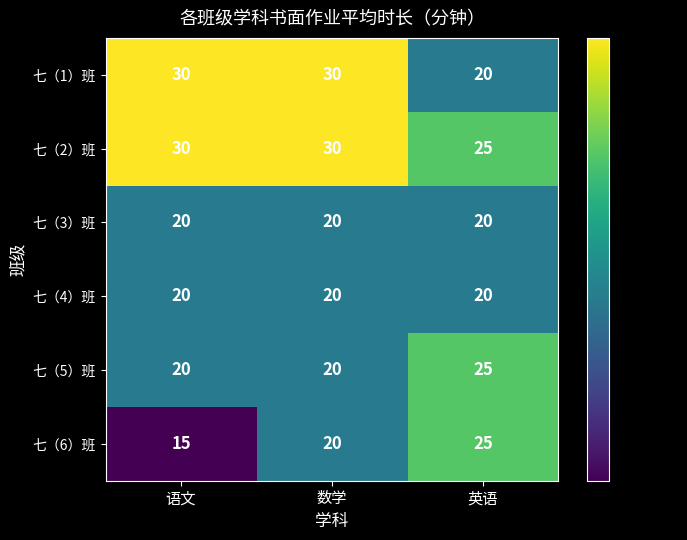

Reading left to right, transcribe all the data shown in this chart.

七（1）班: 30	30	20
七（2）班: 30	30	25
七（3）班: 20	20	20
七（4）班: 20	20	20
七（5）班: 20	20	25
七（6）班: 15	20	25